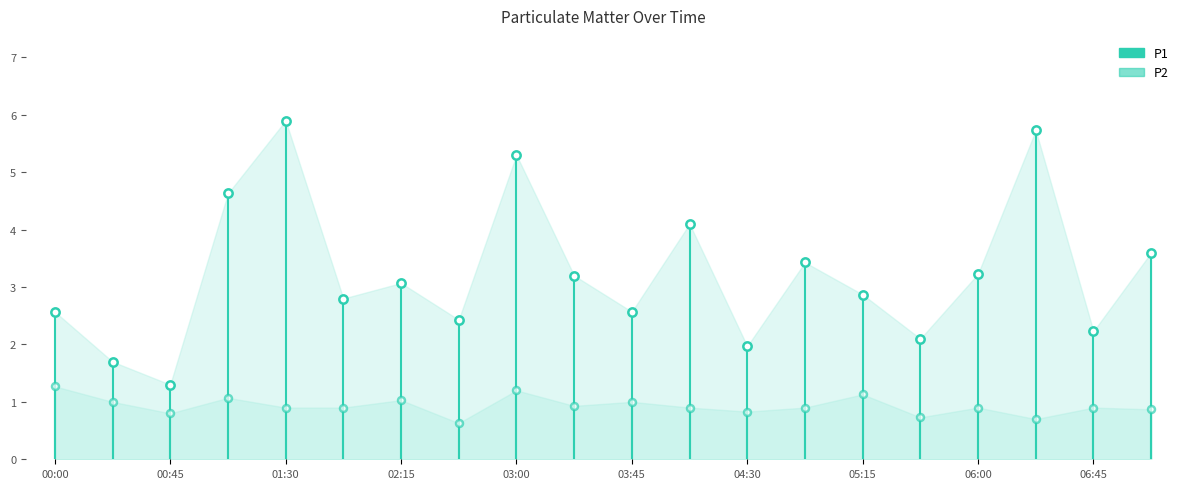

How many lines are shown in the chart?

2